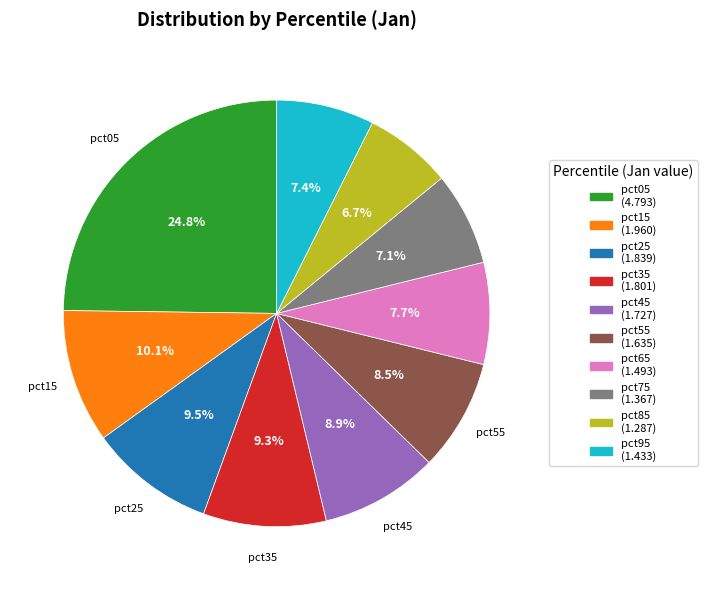

Approximately how many times larger is the value at pct55 compared to pct75?

1.2